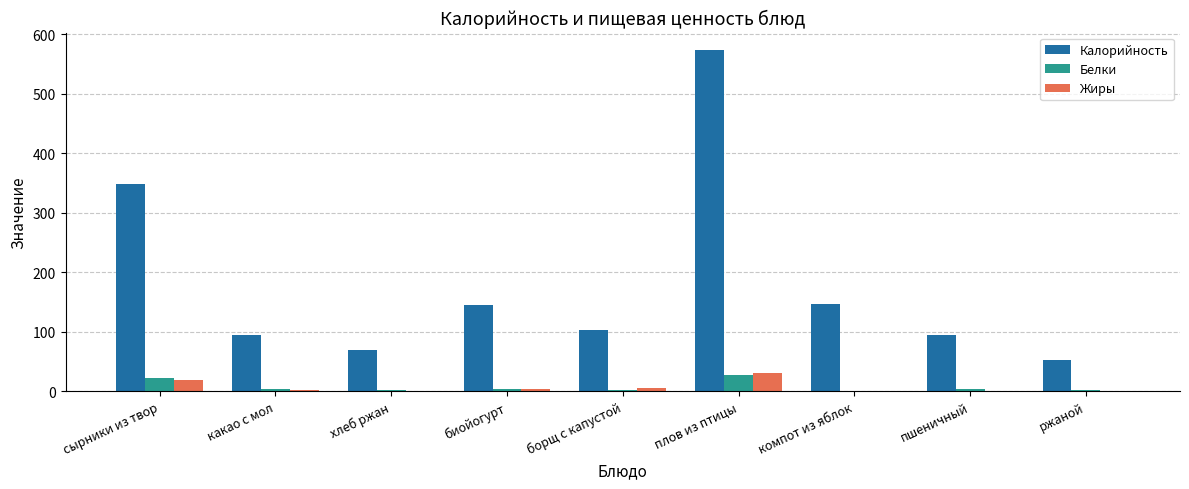

Which series has the largest total across all categories?

Калорийность